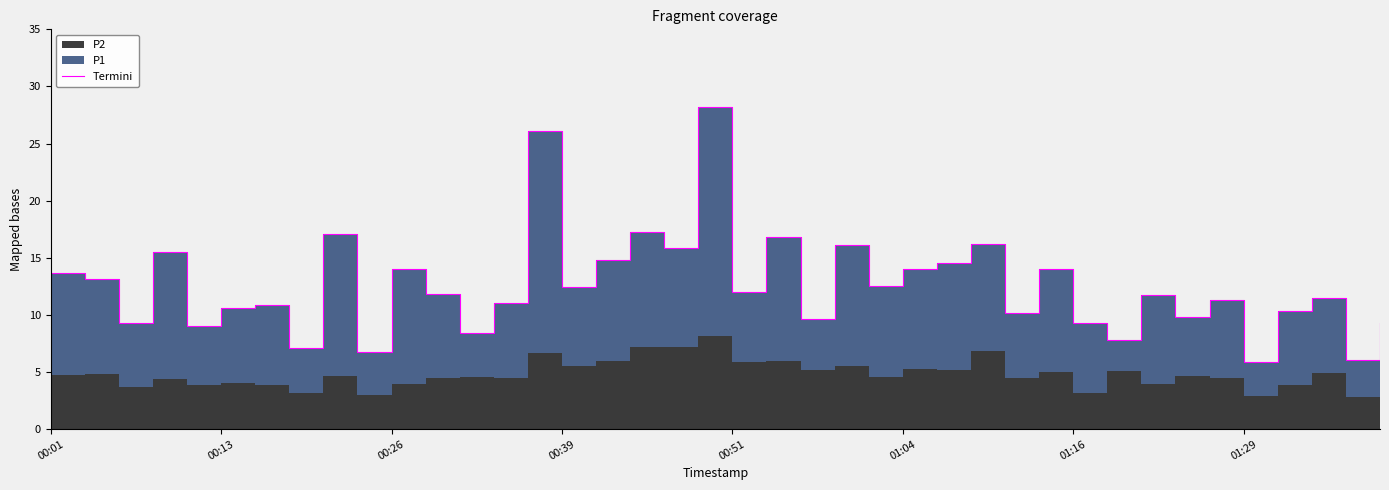

Count the number of values greater than 11.

24